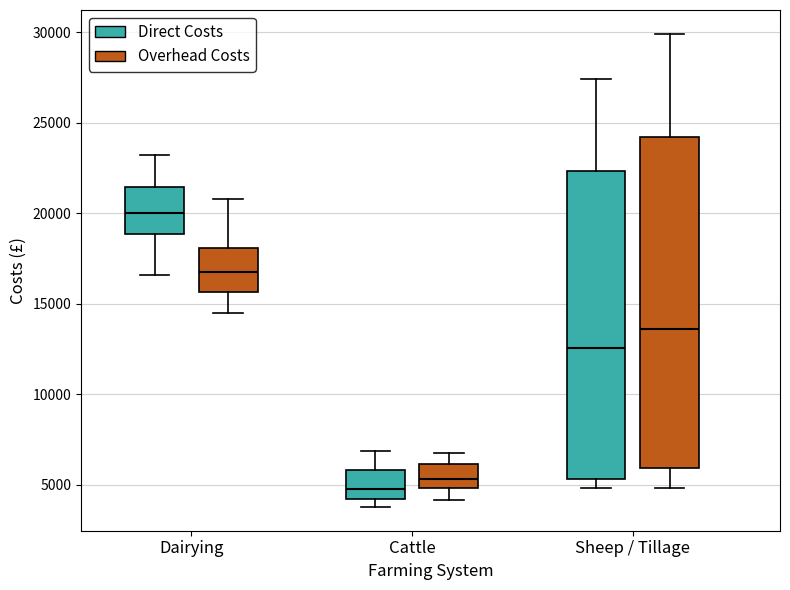

Reading left to right, read every box against the y-axis: the position of its median line, the range the box covers, and the ends of its whiskers. The values are not printed on the chart, so give them approximately, as read against the axis.

Dairying (Direct Costs): median 20000, box 19000 to 21500, whiskers 16500 to 23000
Dairying (Overhead Costs): median 17000, box 15500 to 18000, whiskers 14500 to 21000
Cattle (Direct Costs): median 5000, box 4000 to 6000, whiskers 4000 (just below the box's lower edge) to 7000
Cattle (Overhead Costs): median 5500, box 5000 to 6000, whiskers 4000 to 6500
Sheep / Tillage (Direct Costs): median 12500, box 5500 to 22500, whiskers 5000 to 27500
Sheep / Tillage (Overhead Costs): median 13500, box 6000 to 24000, whiskers 5000 to 30000